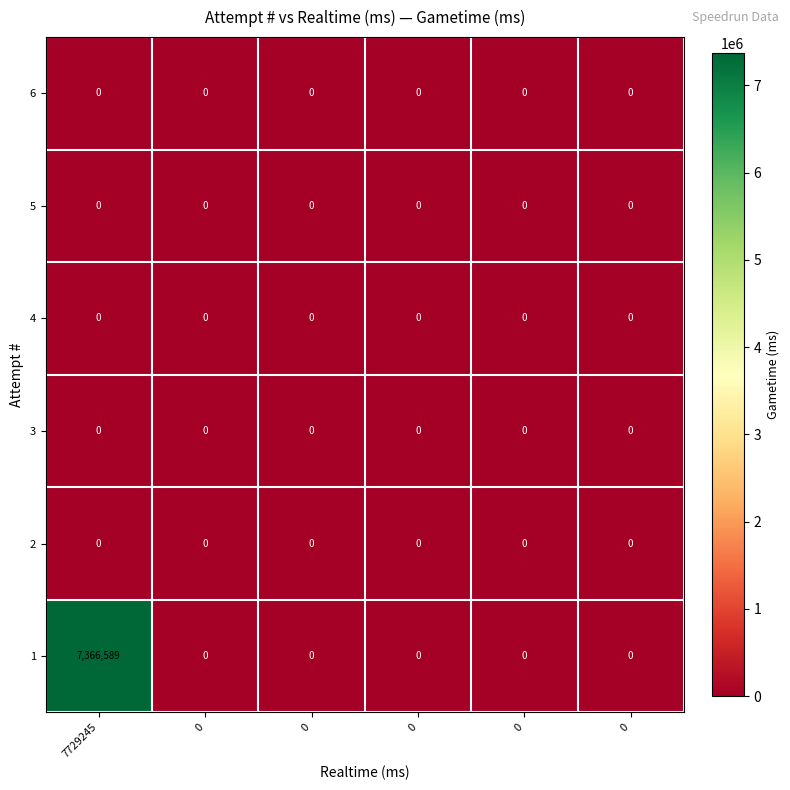

Which series has the largest total across all categories?

1